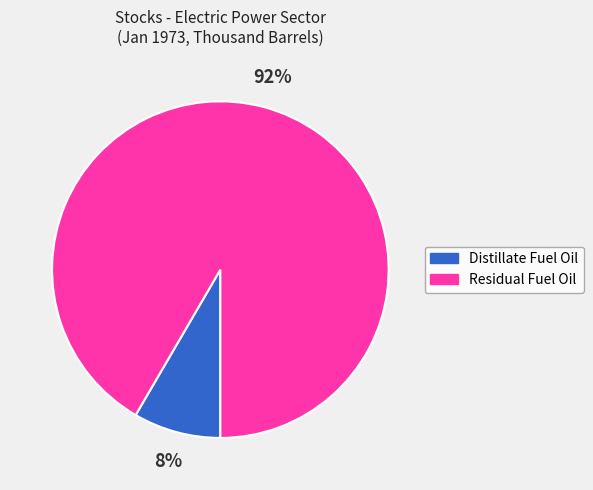

Between Distillate Fuel Oil and Residual Fuel Oil, which is larger?

Residual Fuel Oil